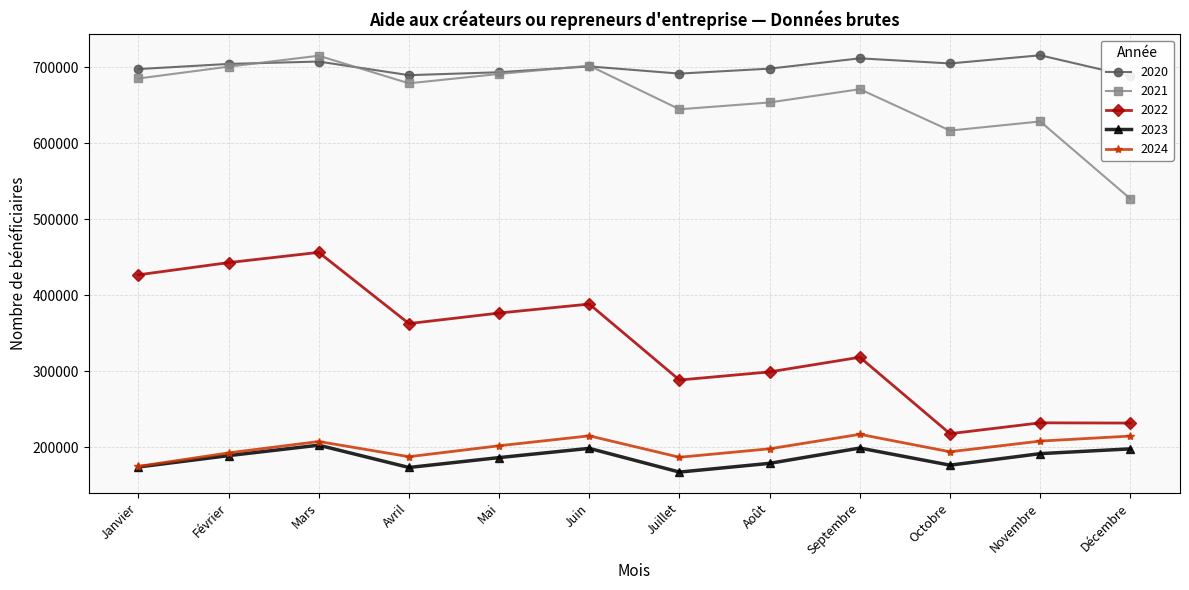

What is the label of the 1st point from the right?

Décembre